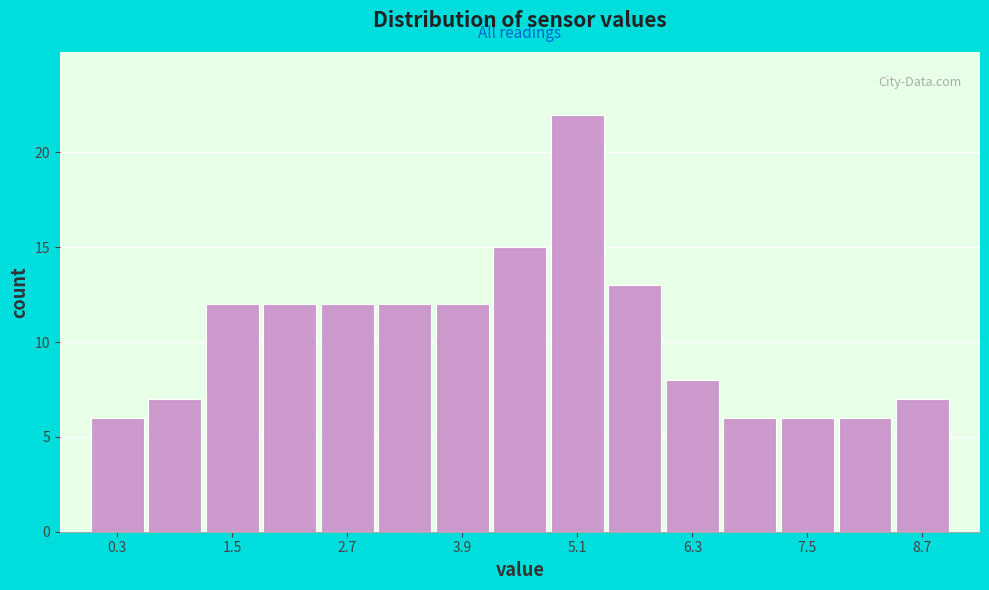

Around what value on the x-axis is the tallest bar? Give the approximate position of its centre, as read against the axis.

5.2